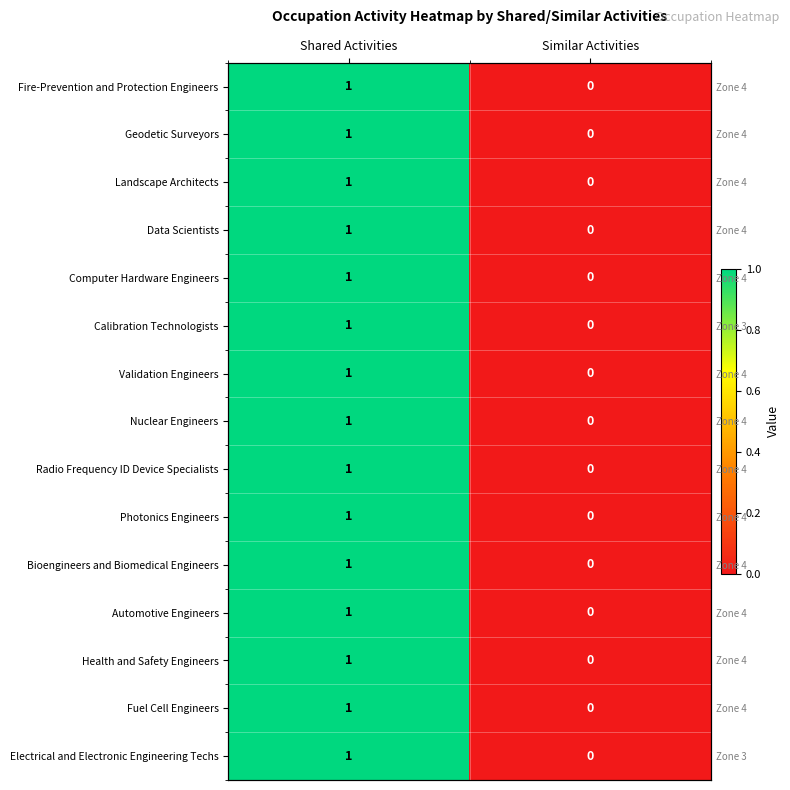

Where is Validation Engineers nearest to the value 0?

Similar Activities